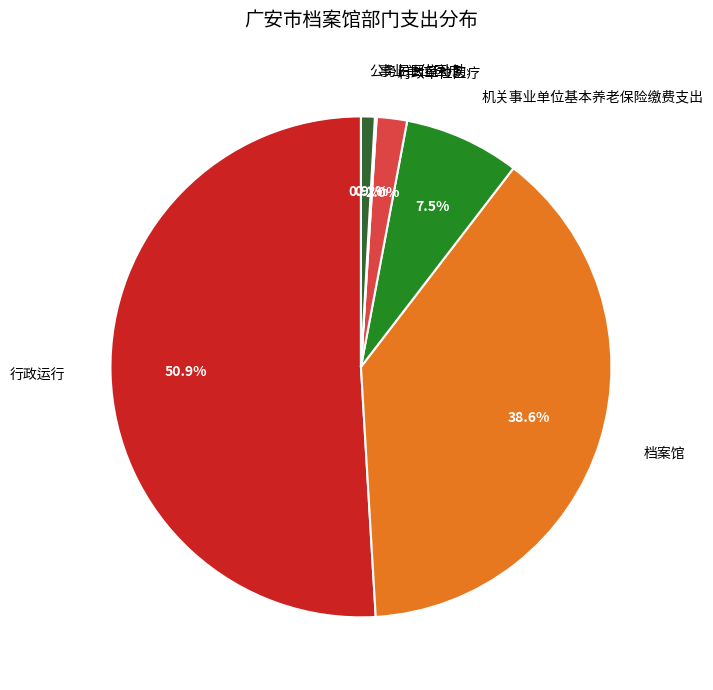

To the nearest percent, what is the average slice percentage?

17%